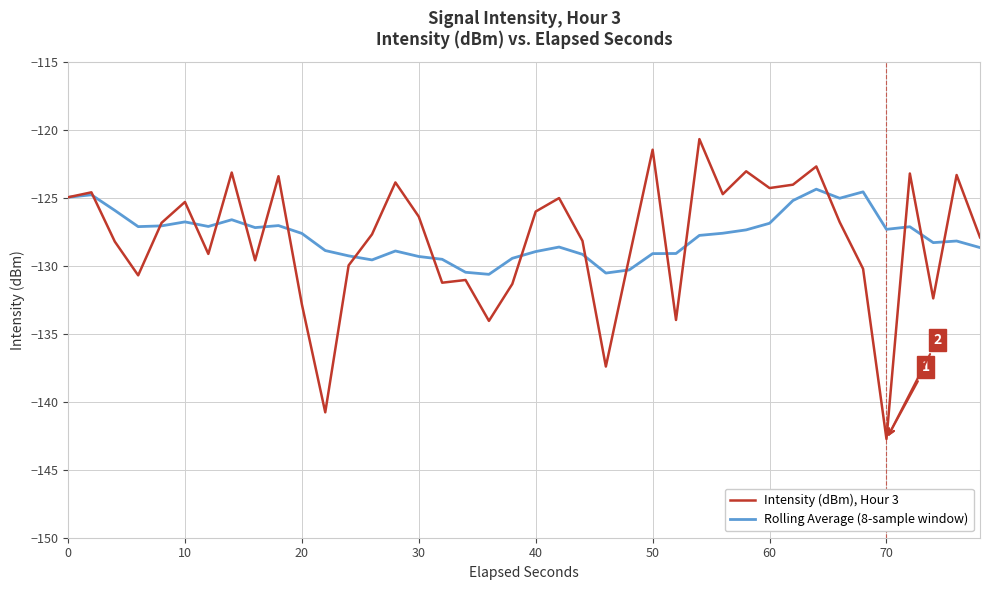

What is the highest value of the Rolling Average (8-sample window) series?

-124.4